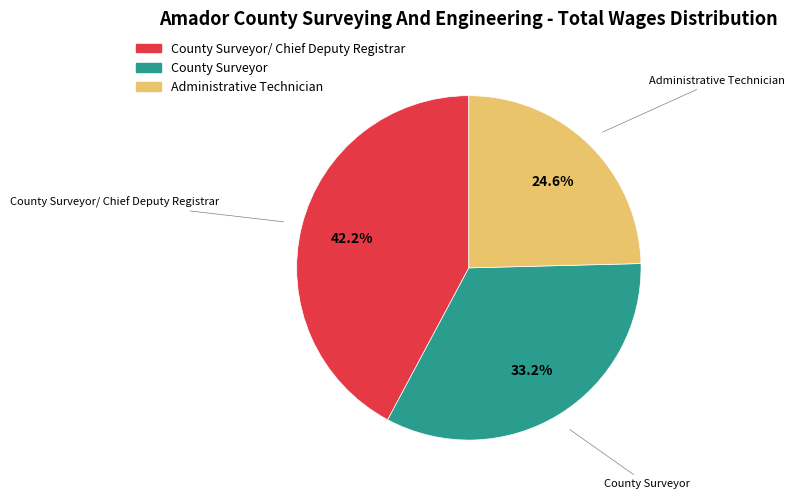

Is there any slice that represents more than half of the pie?

No